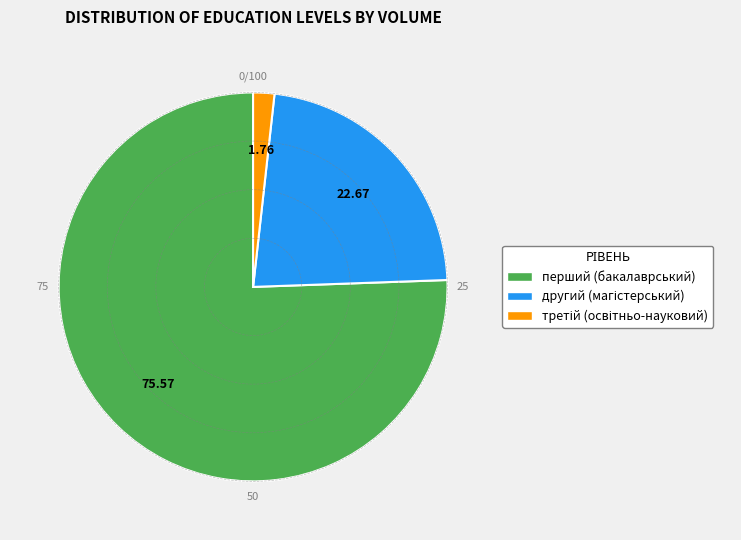

Count the number of slices in the pie.

3